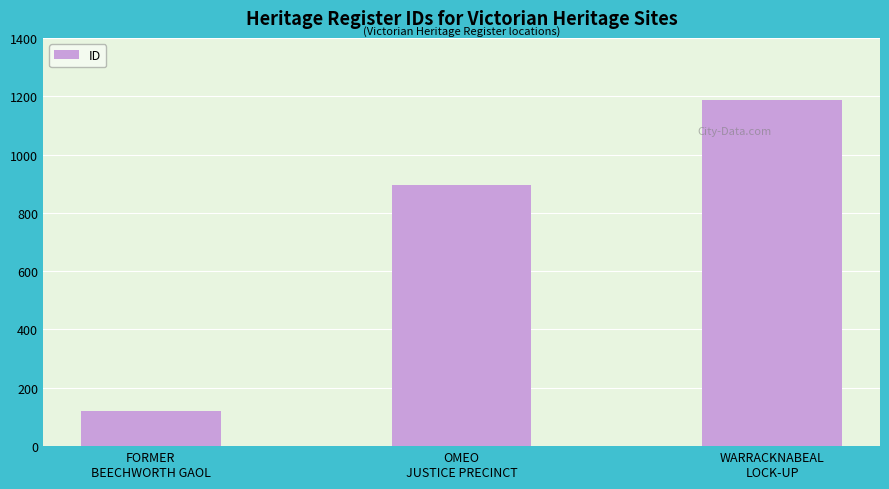

What is the value of the 3rd bar from the left?

1187